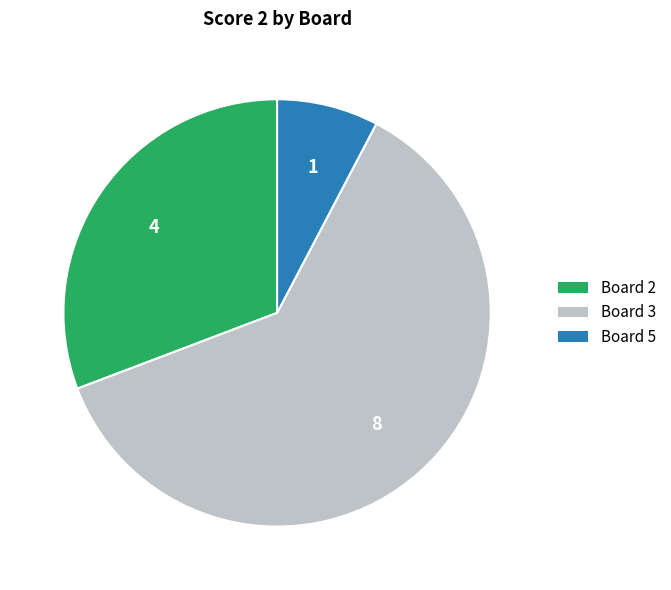

Is there any slice that represents more than half of the pie?

Yes